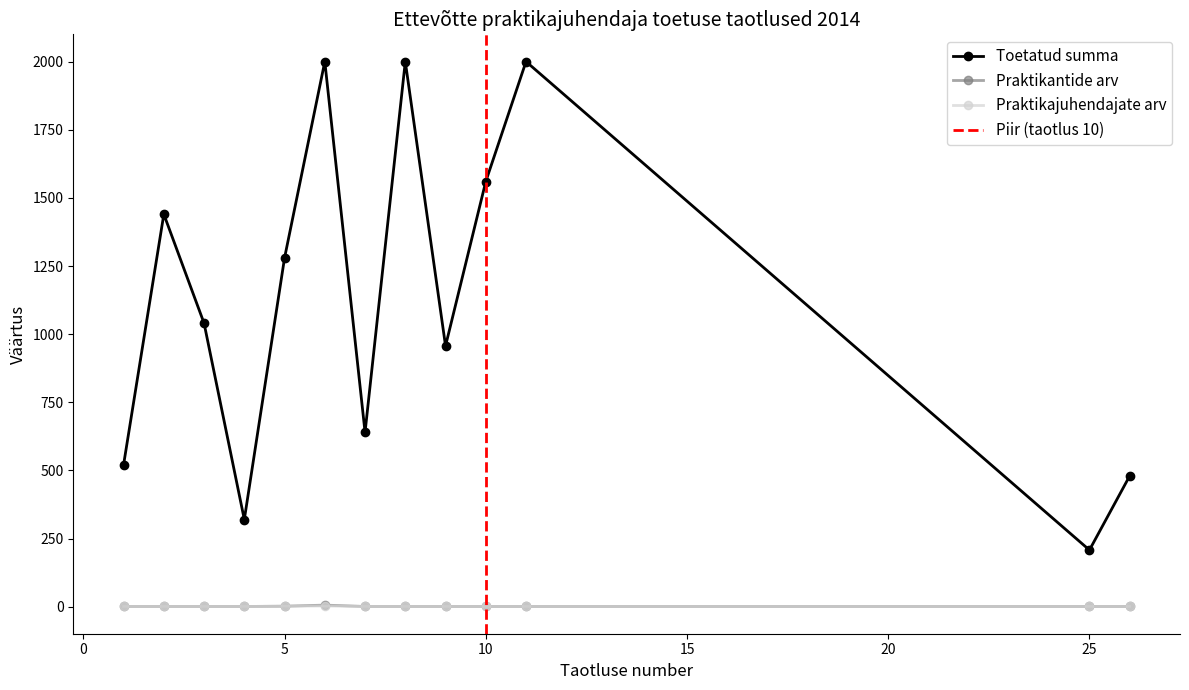

Where is Praktikantide arv nearest to the value 3?

5